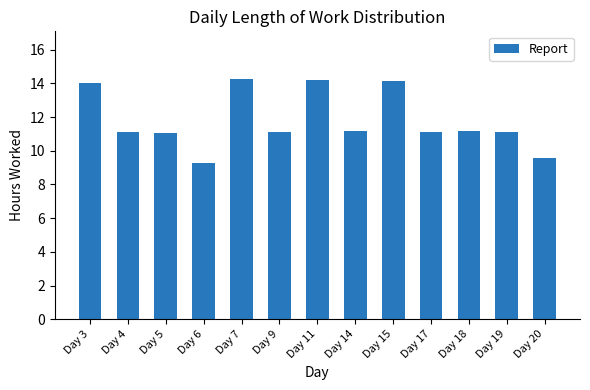

The chart shows a value of 11.2 at Day 14. True or false?

True